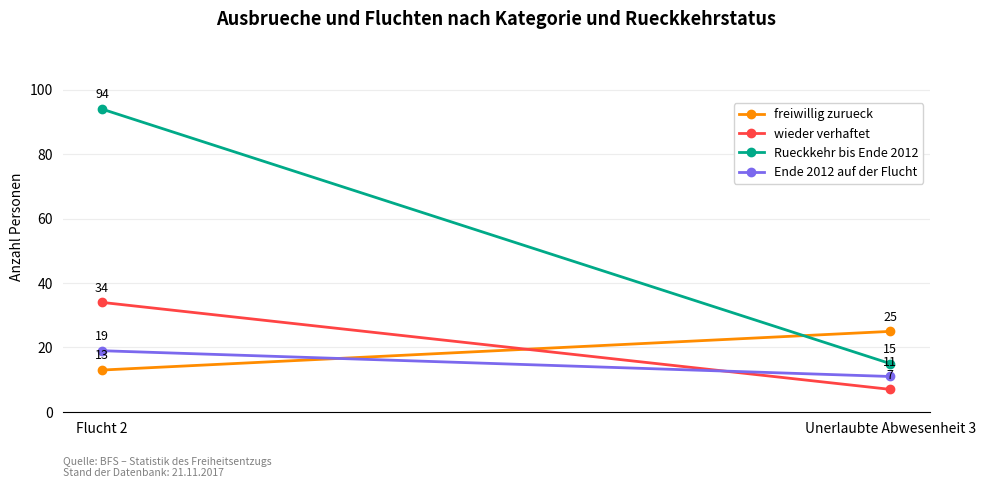

Which series has the largest total across all categories?

Rueckkehr bis Ende 2012